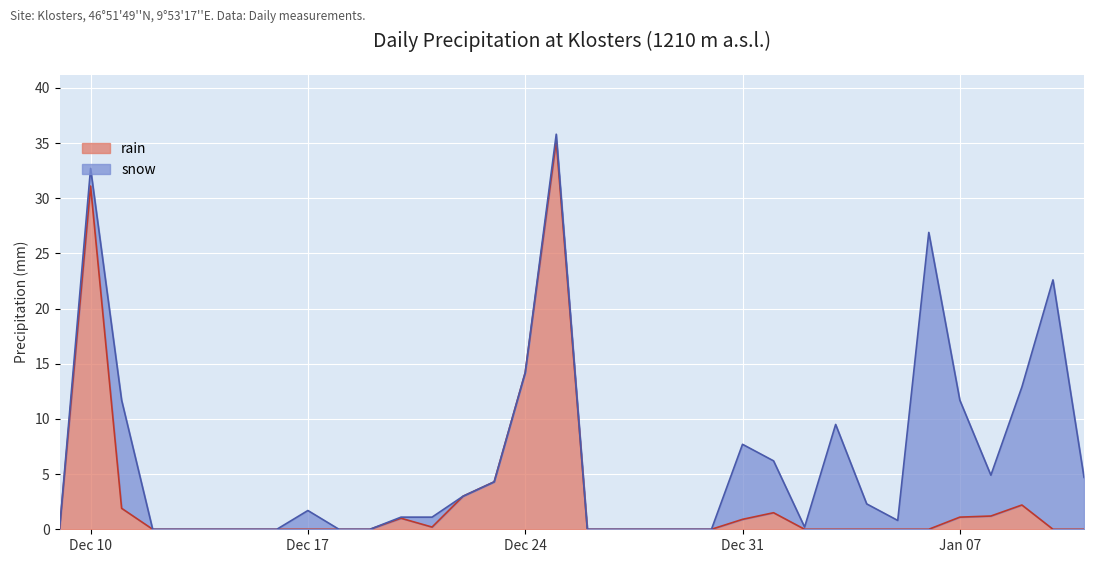

What position from the left is 2018-12-30?

22